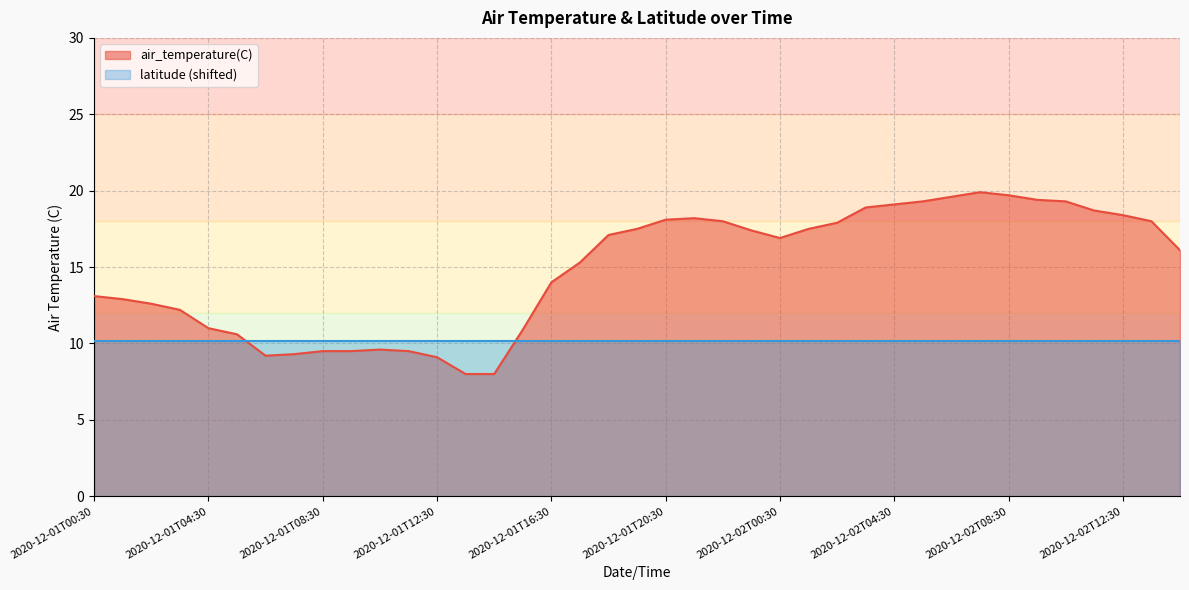

What is the sum of the values at 2020-12-01T23:30 and 2020-12-01T14:30?

25.4